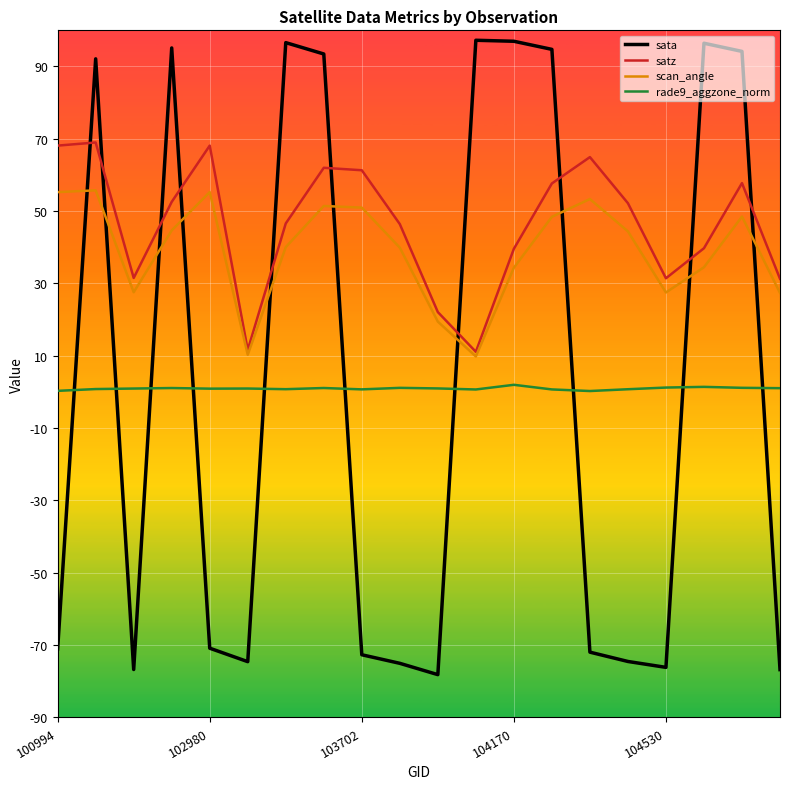

What is the highest value of the scan_angle series?

55.8